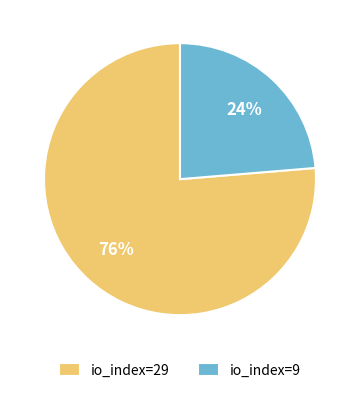

True or false: io_index=9 accounts for 34% of the total.

False